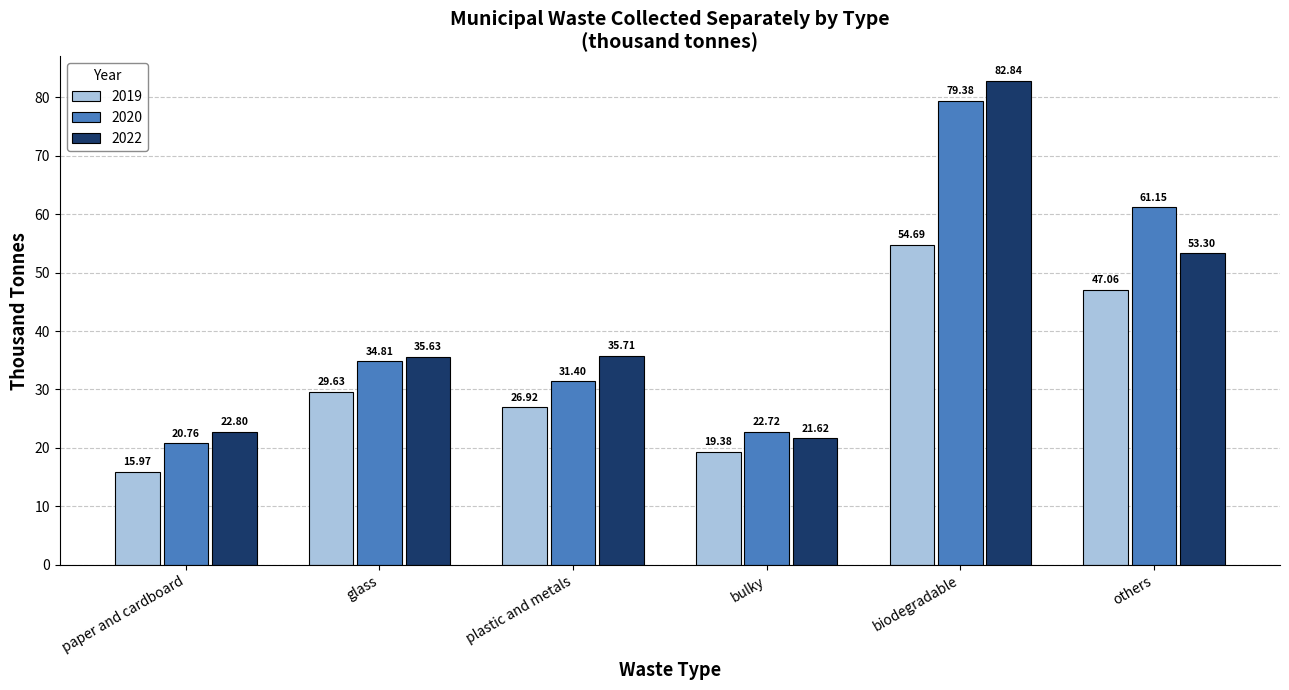

Where is 2020 nearest to the value 50?

others